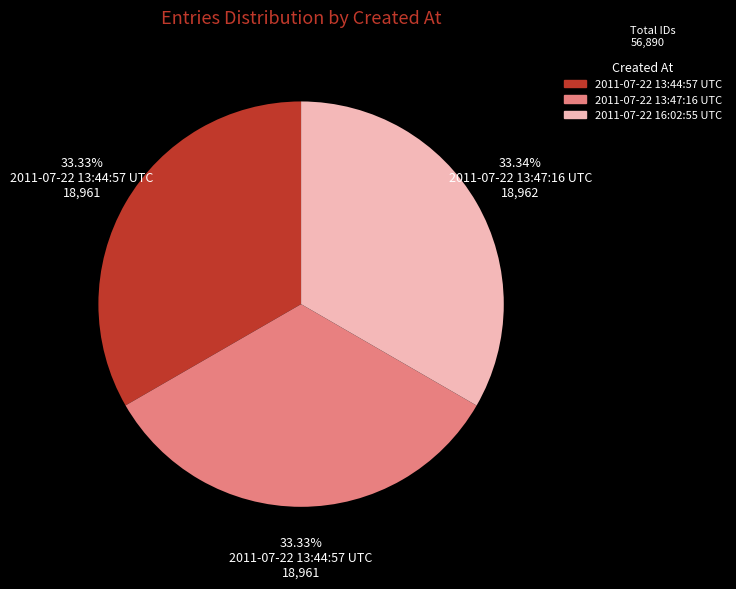

To the nearest percent, what percentage of the pie is 2011-07-22 13:44:57 UTC?

33%